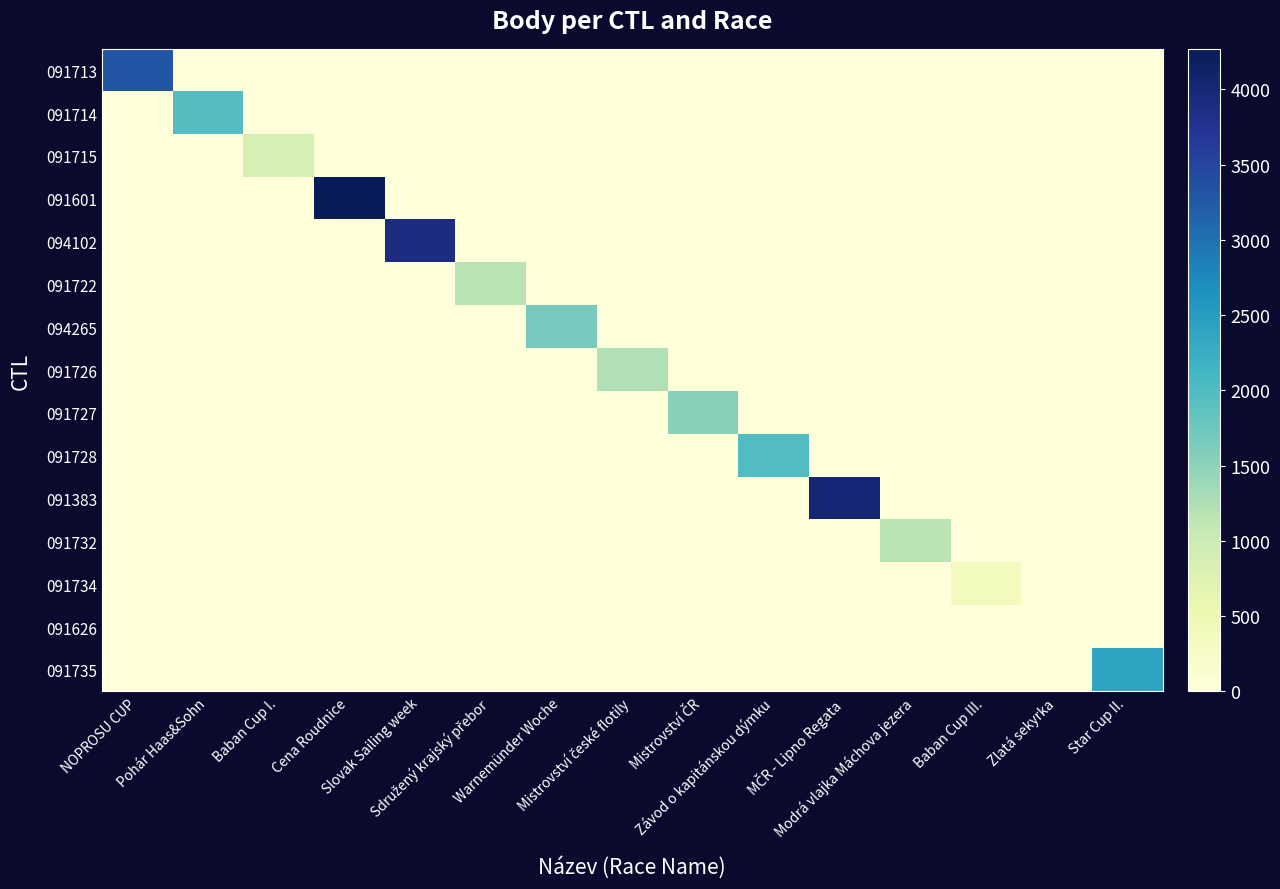

Between Mistrovství ČR and NOPROSU CUP, which is larger?

NOPROSU CUP